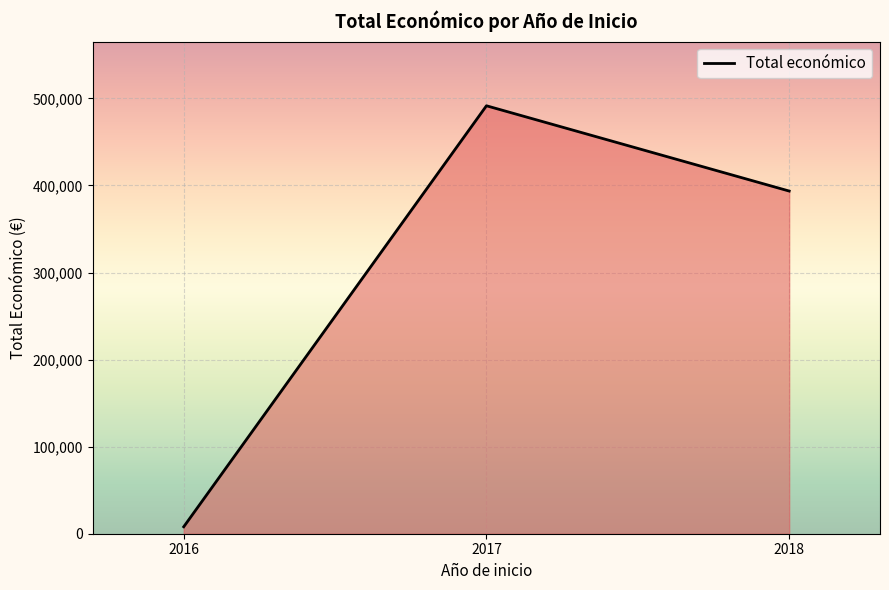

True or false: the data shows 102750 at 2017.

False